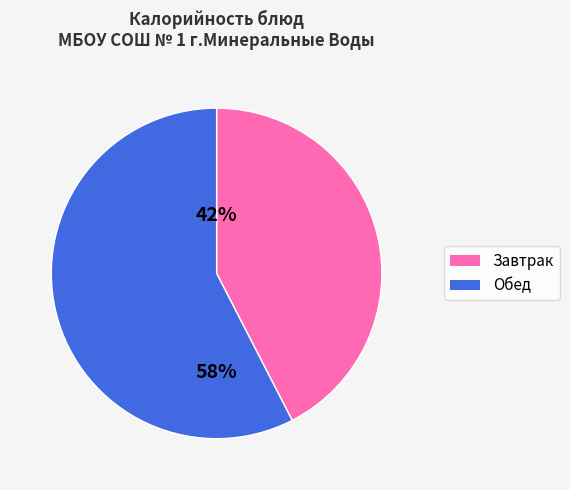

Is there any slice that represents more than half of the pie?

Yes